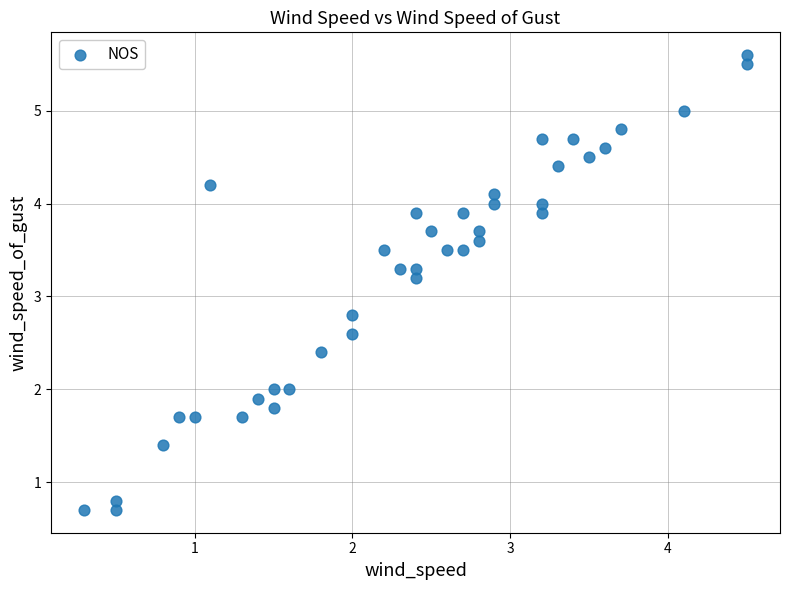

What is the range of X values (max minus min)?

4.2